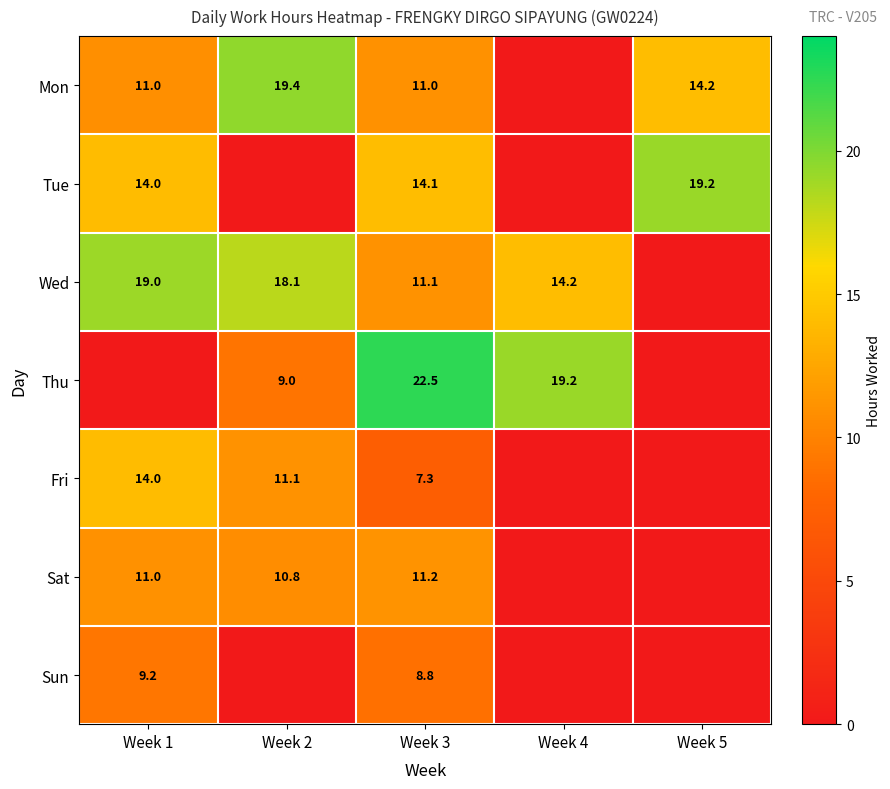

What is the spread (max minus min) of values at Week 3?

15.2